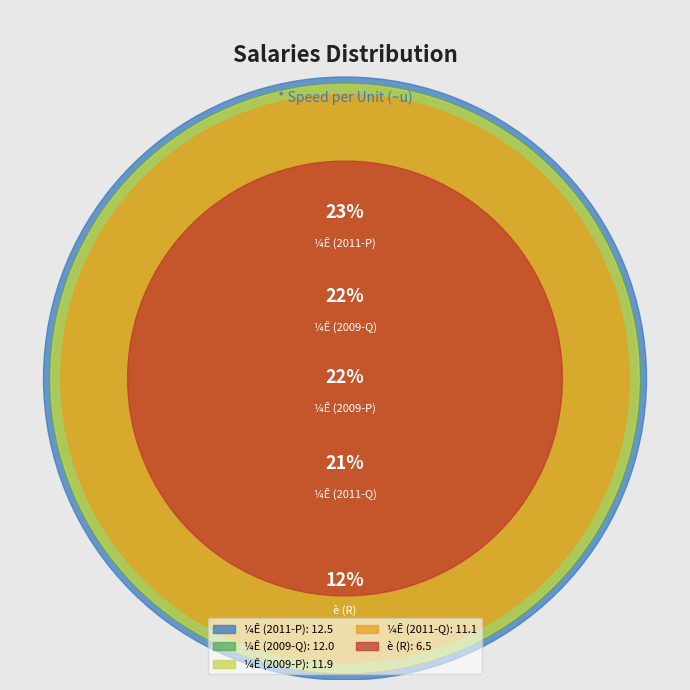

To the nearest percent, what portion does ¼Ê represent?

21%